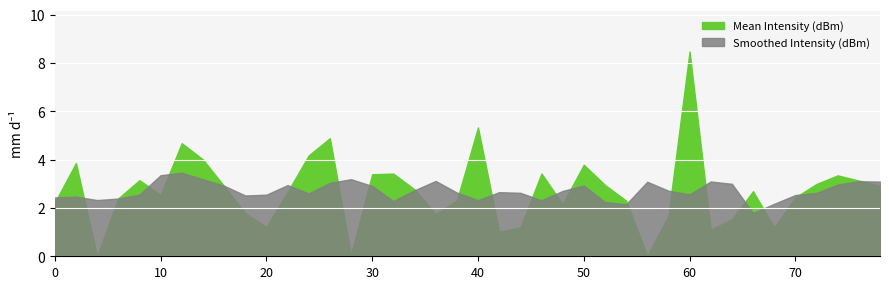

At which category does the chart reach its minimum across all series?

4